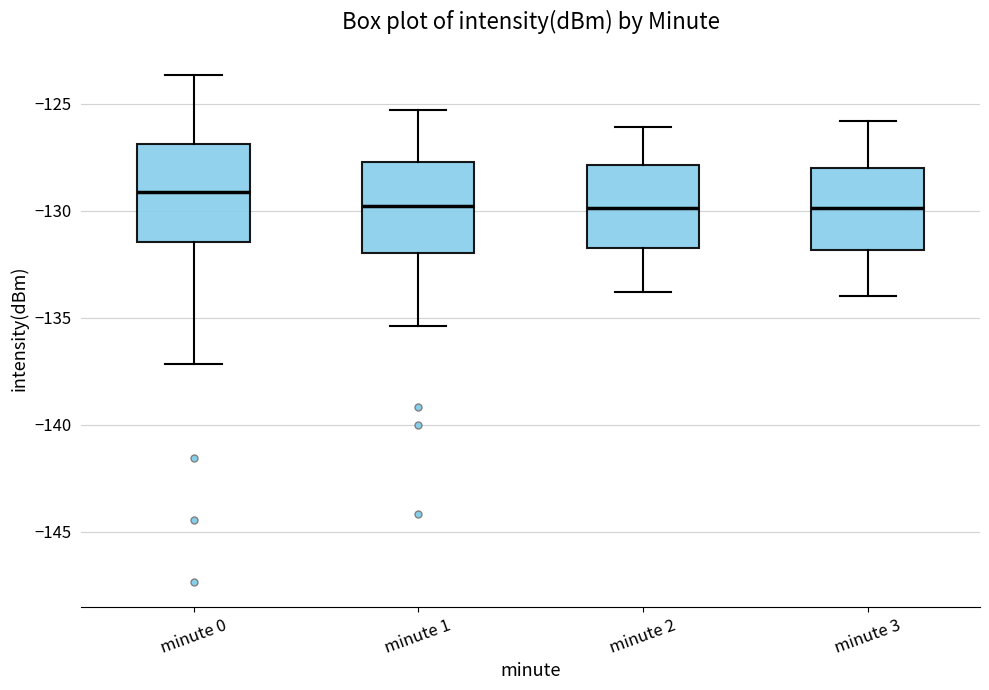

Reading left to right, read every box against the y-axis: the position of its median line, the range the box covers, and the ends of its whiskers. The values are not printed on the chart, so give them approximately, as read against the axis.

minute 0: median -129.0, box -131.5 to -127.0, whiskers -137.0 to -123.5
minute 1: median -129.5, box -132.0 to -127.5, whiskers -135.5 to -125.5
minute 2: median -130.0, box -131.5 to -128.0, whiskers -134.0 to -126.0
minute 3: median -130.0, box -132.0 to -128.0, whiskers -134.0 to -126.0